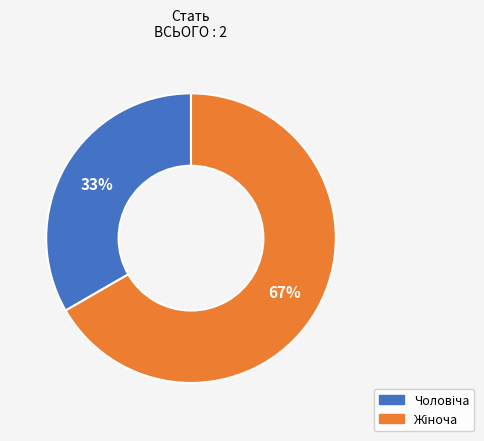

To the nearest percent, what is the average slice percentage?

50%